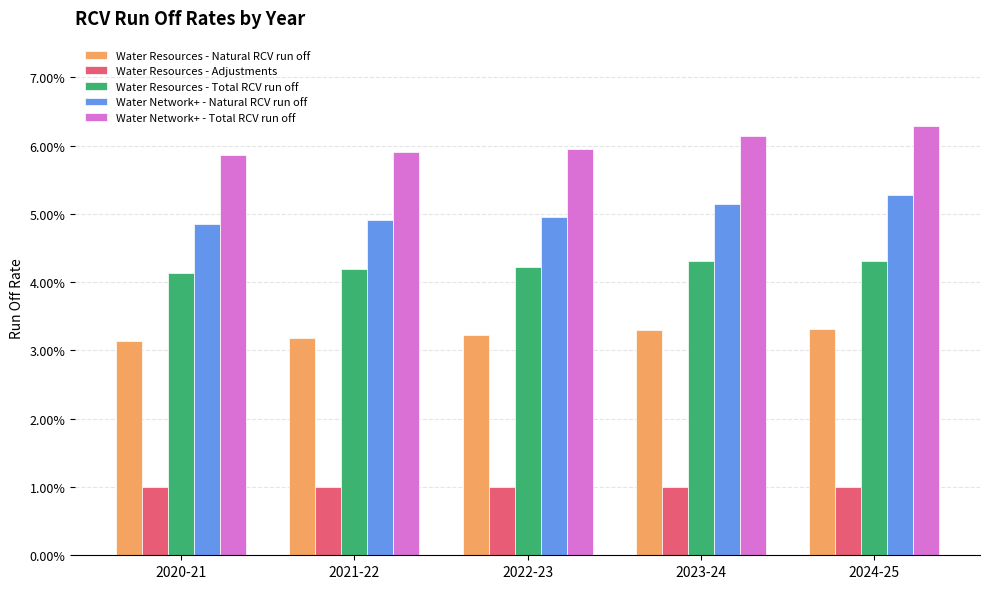

Rank the categories by Water Network+ - Natural RCV run off value from lowest to highest.

2020-21, 2021-22, 2022-23, 2023-24, 2024-25